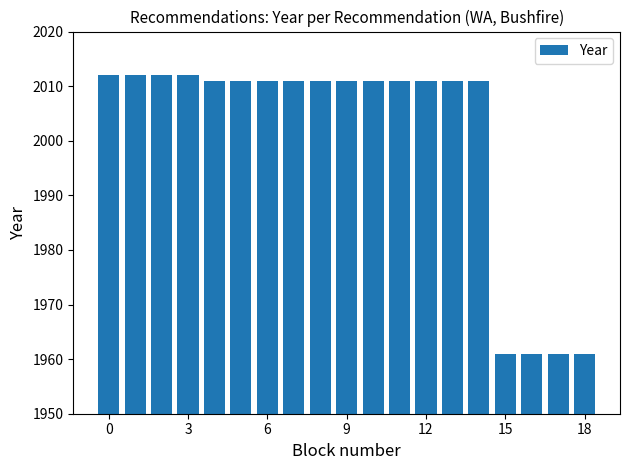

What is the sum of all values?

38013